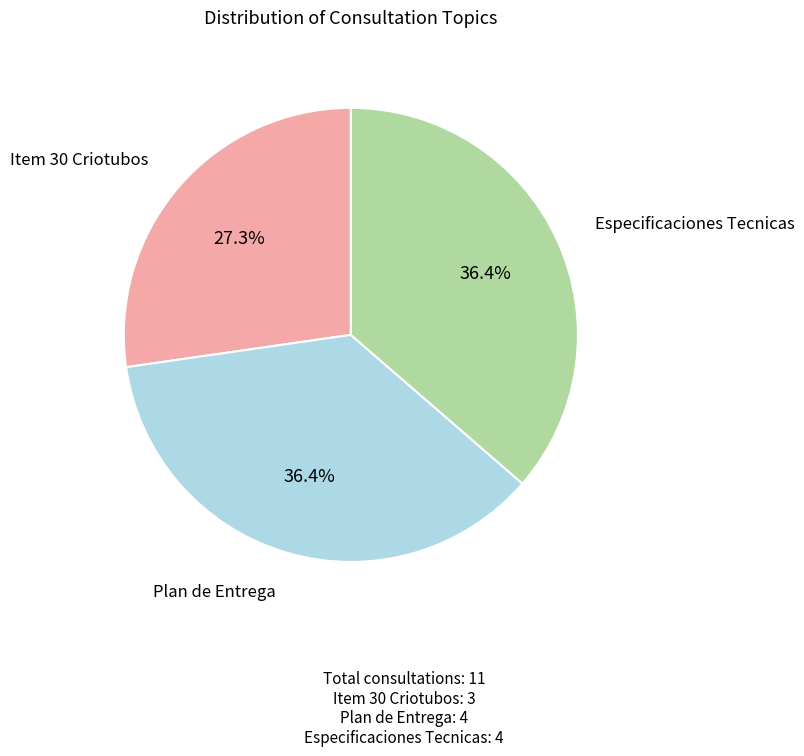

Is there a majority slice in this chart?

No